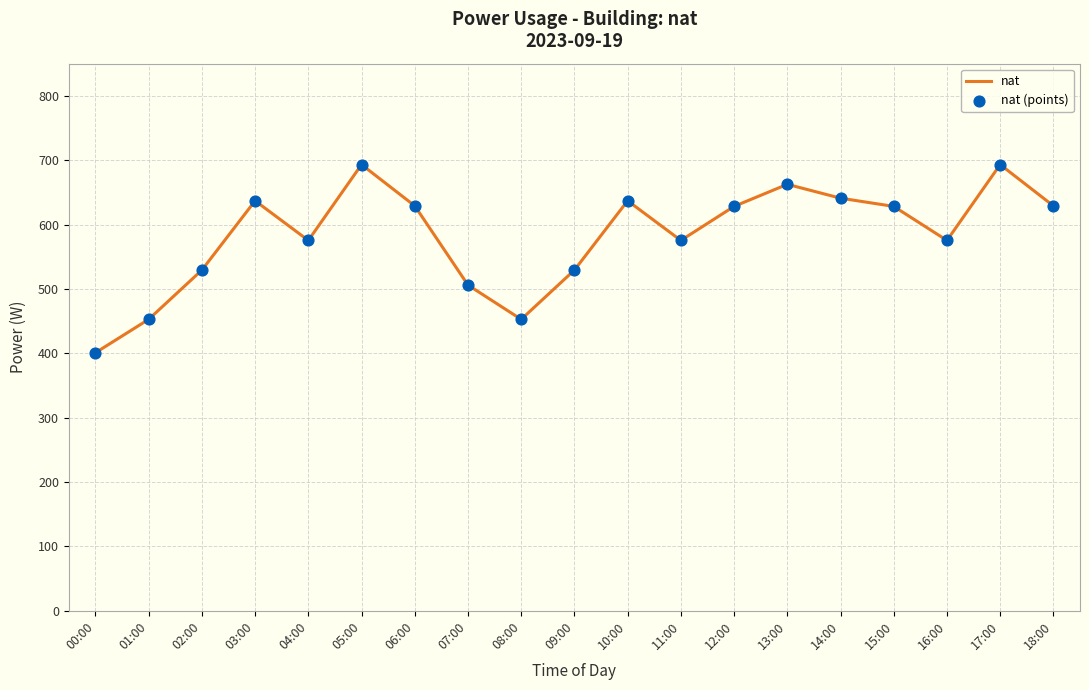

Between 07:00 and 18:00, which is larger?

18:00